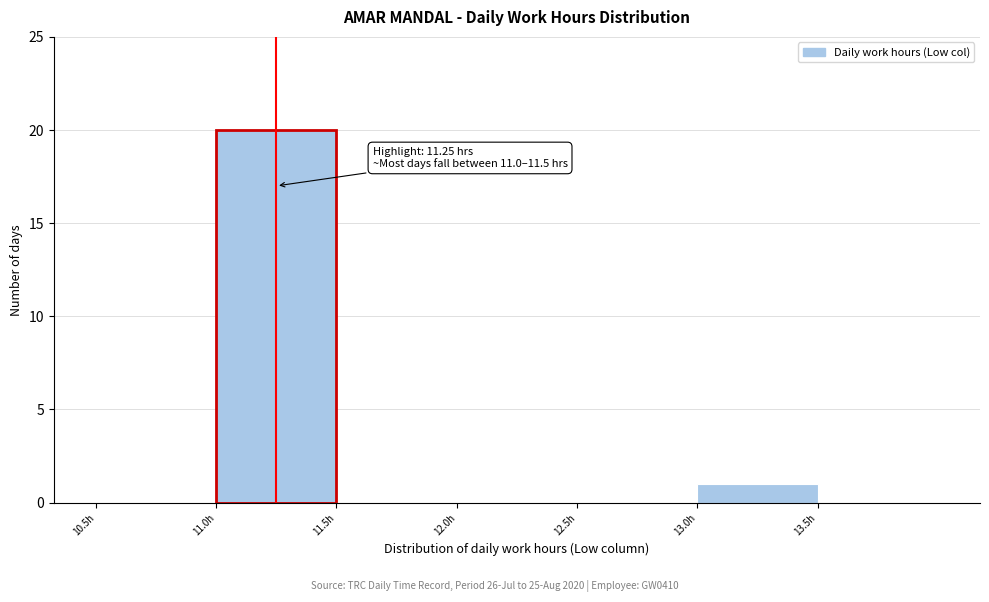

Which range on the x-axis has the tallest bar?

11.0 to 11.5